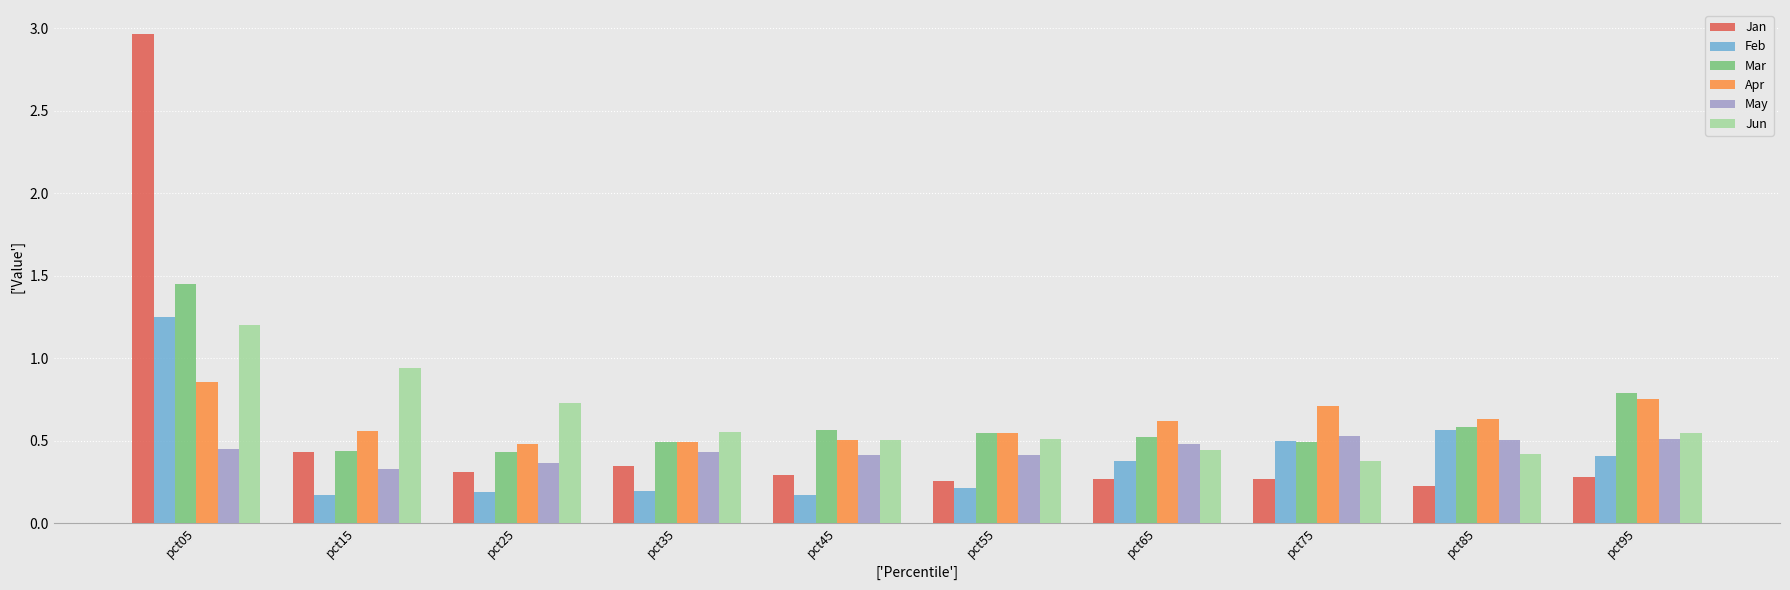

What is the sum of all Feb values?

4.0